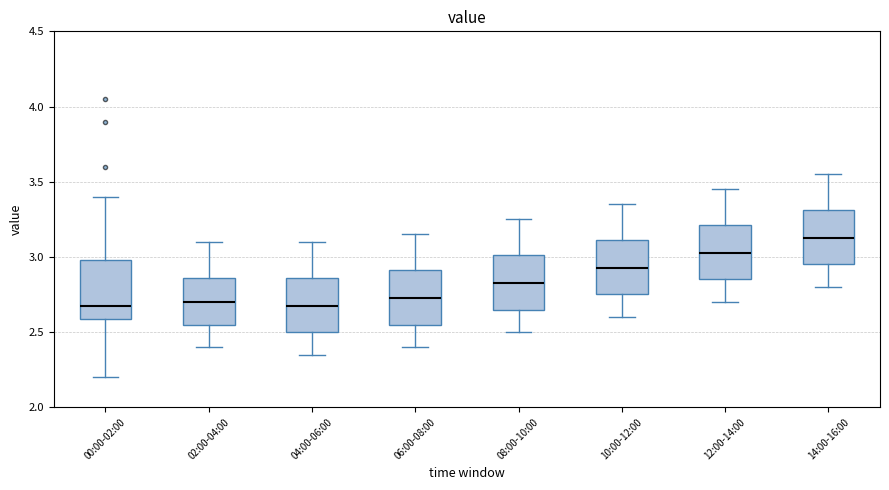

Reading left to right, transcribe this box plot: for each box, give where its median line is, the range the box spans, and where its two whiskers end, as read against the y-axis. The values are not printed on the chart, so give them approximately, as read against the axis.

00:00-02:00: median 2.70, box 2.60 to 3.00, whiskers 2.20 to 3.40
02:00-04:00: median 2.70, box 2.55 to 2.85, whiskers 2.40 to 3.10
04:00-06:00: median 2.70, box 2.50 to 2.85, whiskers 2.35 to 3.10
06:00-08:00: median 2.75, box 2.55 to 2.90, whiskers 2.40 to 3.15
08:00-10:00: median 2.85, box 2.65 to 3.00, whiskers 2.50 to 3.25
10:00-12:00: median 2.95, box 2.75 to 3.10, whiskers 2.60 to 3.35
12:00-14:00: median 3.05, box 2.85 to 3.20, whiskers 2.70 to 3.45
14:00-16:00: median 3.15, box 2.95 to 3.30, whiskers 2.80 to 3.55